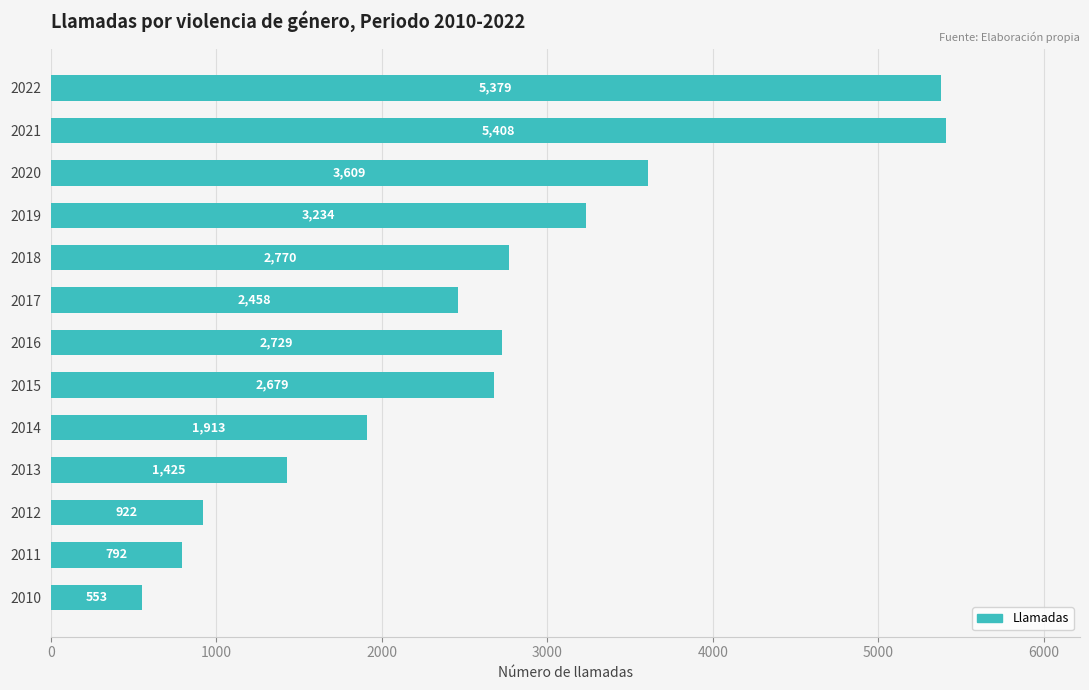

What is the greatest value displayed?

5408